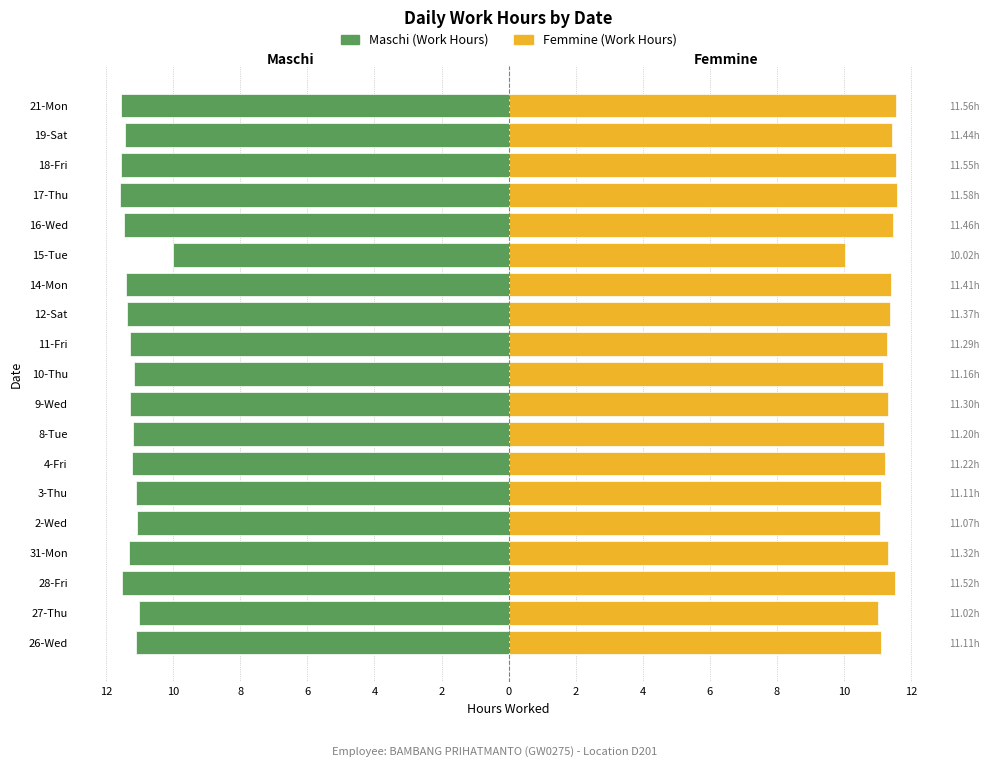

What is the difference between the maximum and minimum values in the Maschi series?

1.6